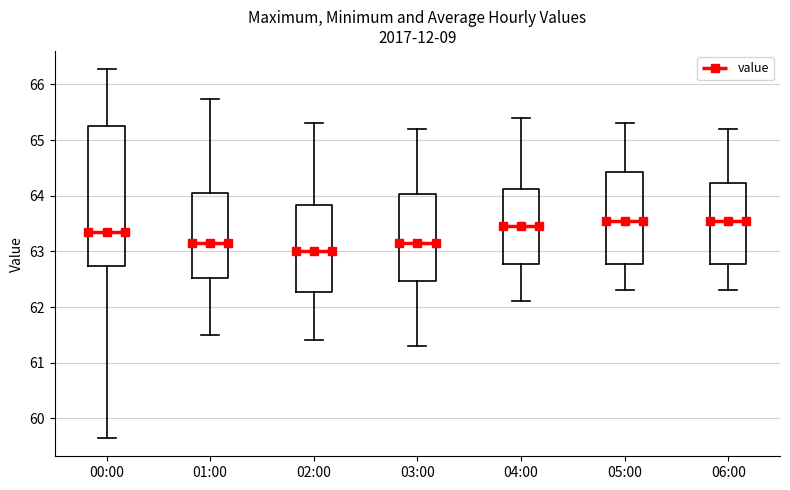

Where is the lower edge of the box for 00:00 on the y-axis? The values are not printed on the chart, so give them approximately, as read against the axis.

62.7